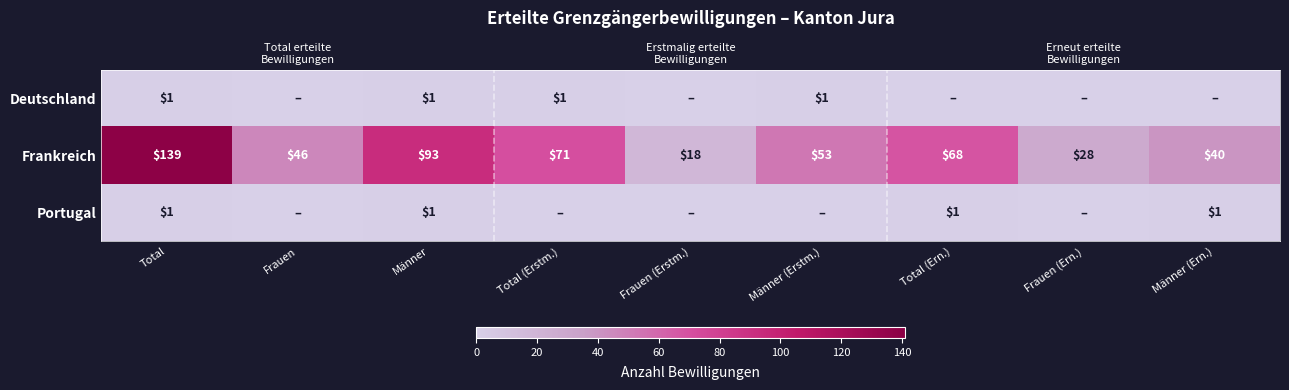

Count the number of categories in the chart.

9